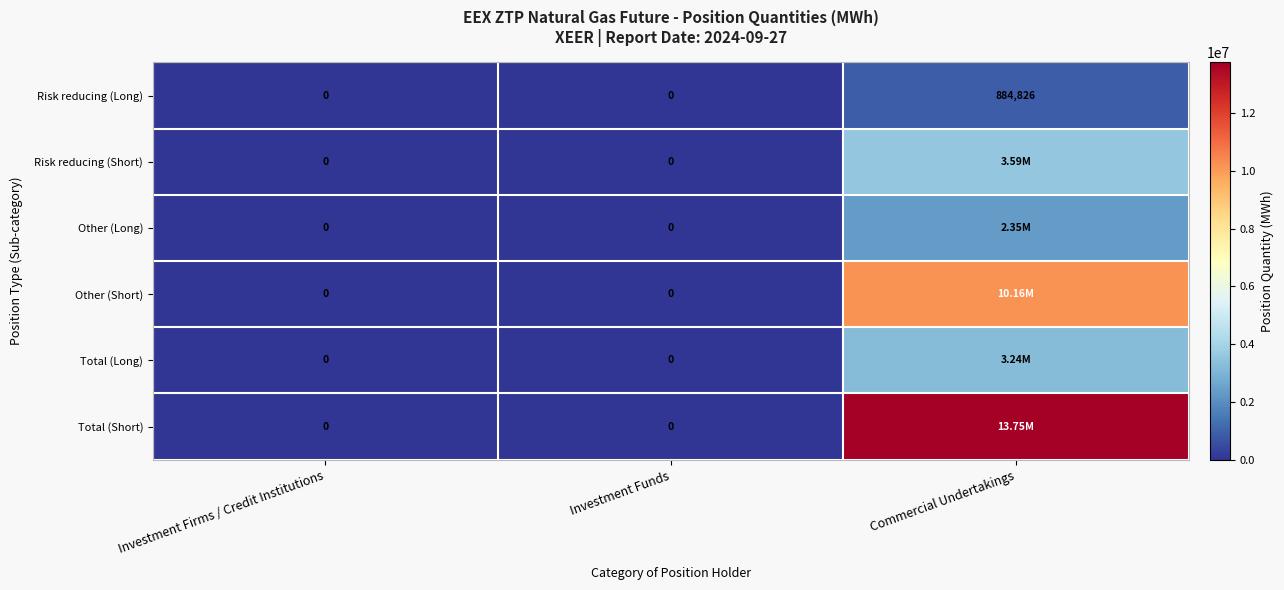

Which category has the highest value in the Risk reducing (Long) series?

Commercial Undertakings